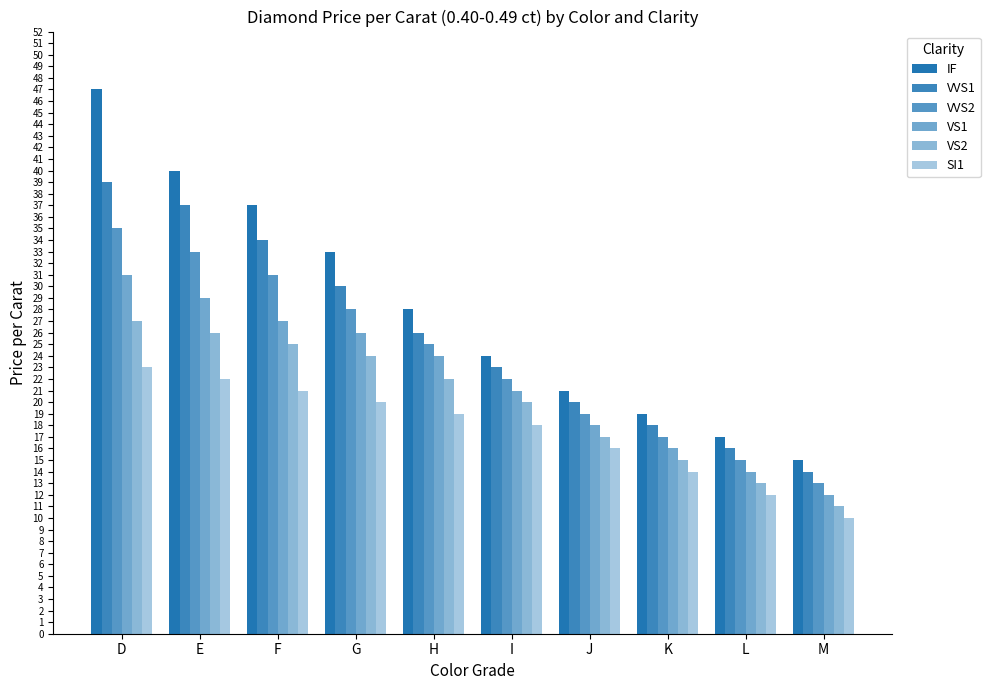

Reading left to right, transcribe all the data shown in this chart.

IF: 47	40	37	33	28	24	21	19	17	15
VVS1: 39	37	34	30	26	23	20	18	16	14
VVS2: 35	33	31	28	25	22	19	17	15	13
VS1: 31	29	27	26	24	21	18	16	14	12
VS2: 27	26	25	24	22	20	17	15	13	11
SI1: 23	22	21	20	19	18	16	14	12	10